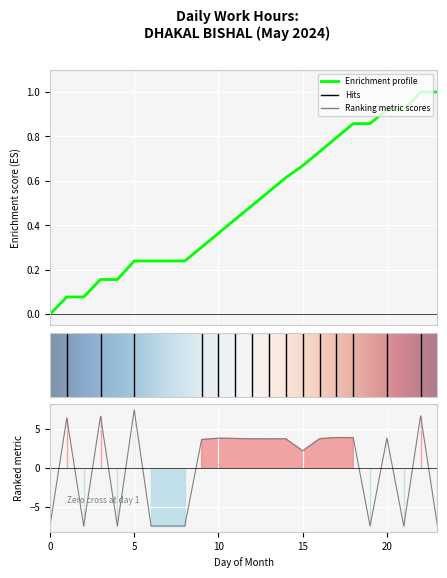

Where is the first local minimum?

2